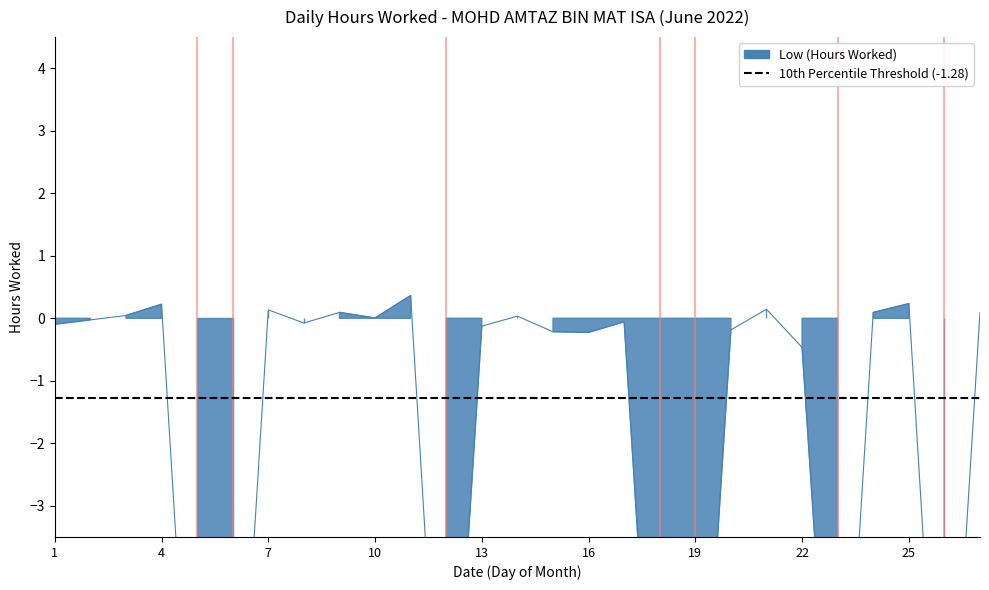

How many categories are shown in the chart?

27